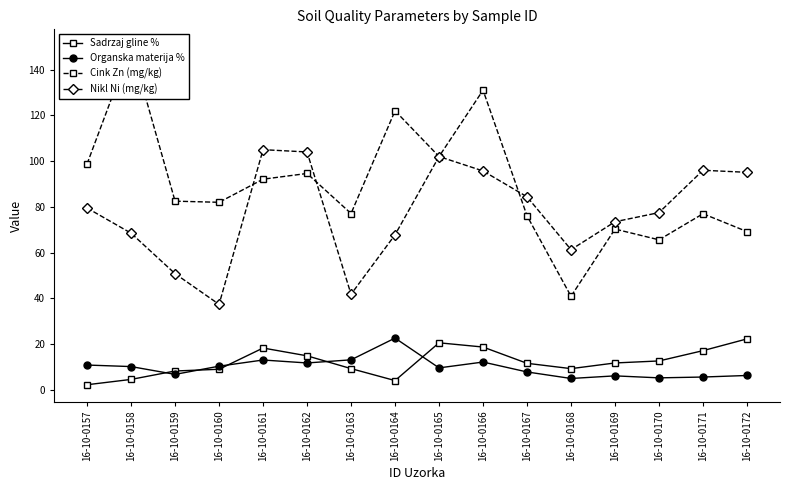

True or false: Organska materija % has a value of 3.1 at 16-10-0169.

False